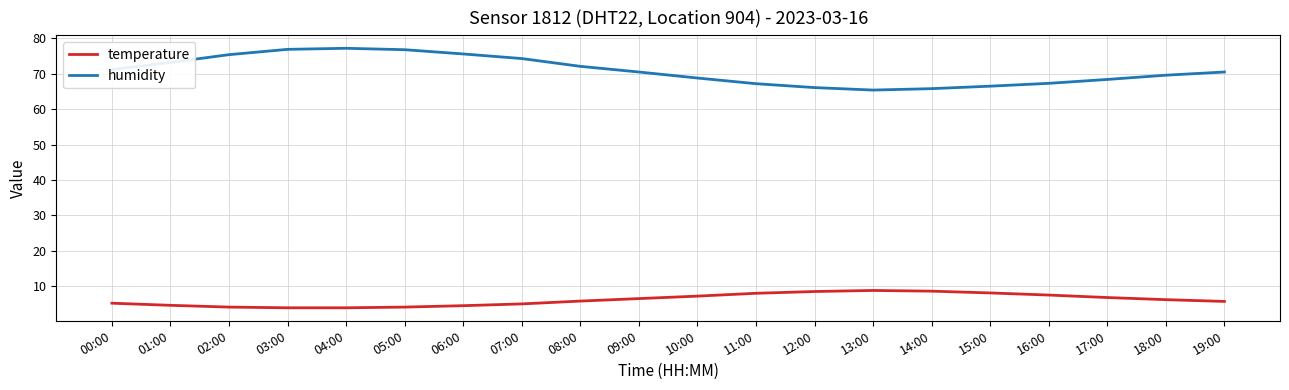

Which series has the largest total across all categories?

humidity